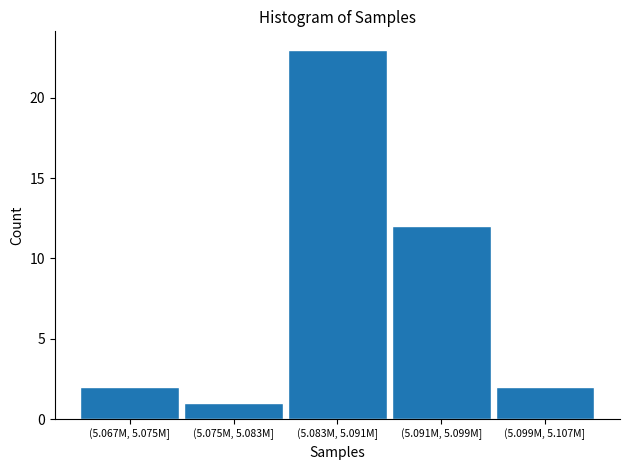

Reading left to right, extract all data points from this chart.

2	1	23	12	2